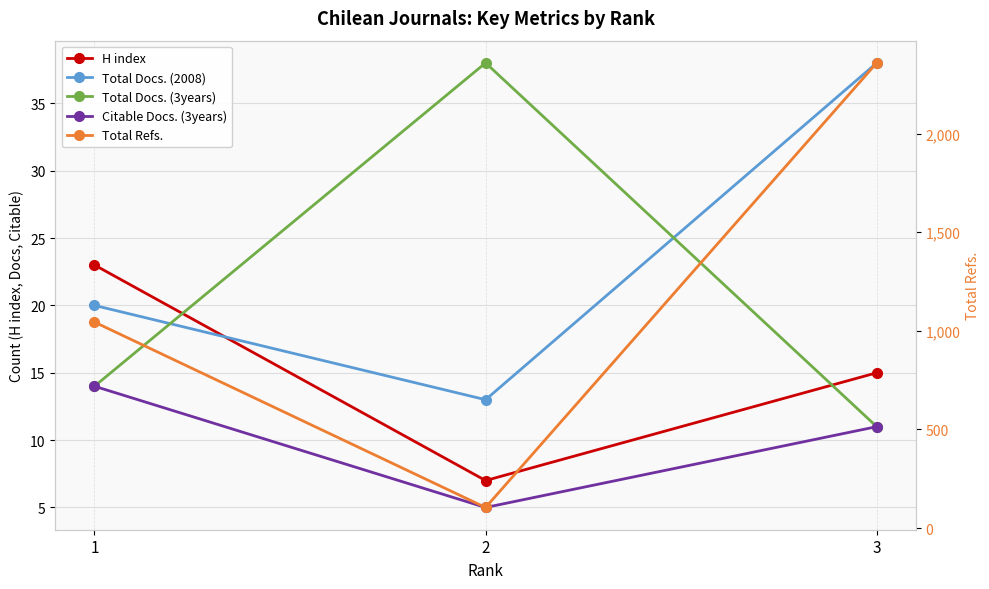

How many categories are shown in the chart?

3